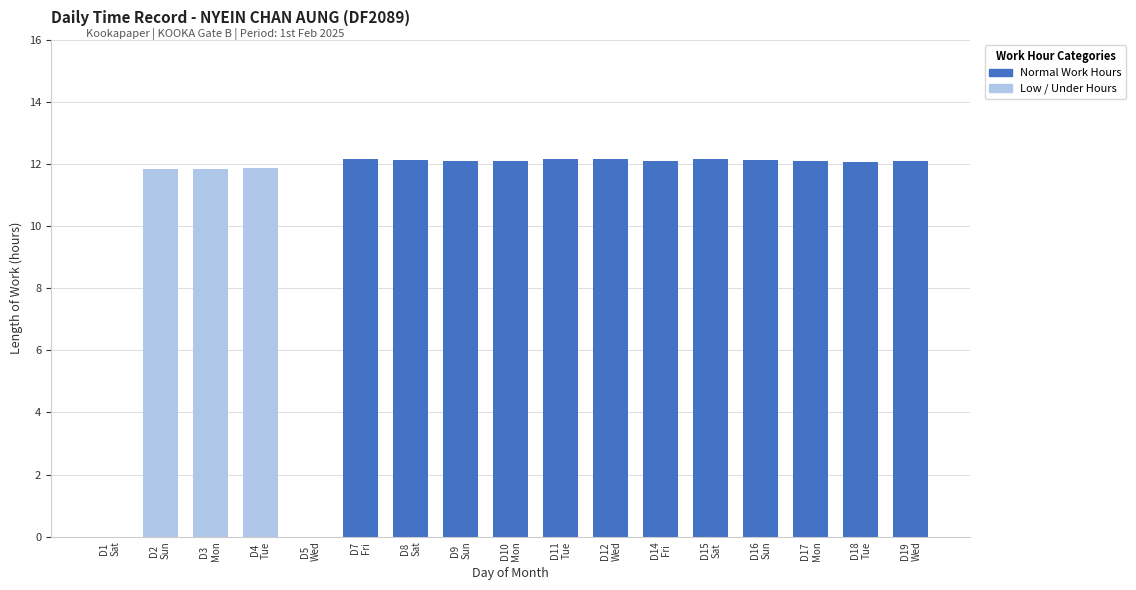

What are all the series names shown in the legend?

Normal Work Hours, Low / Under Hours